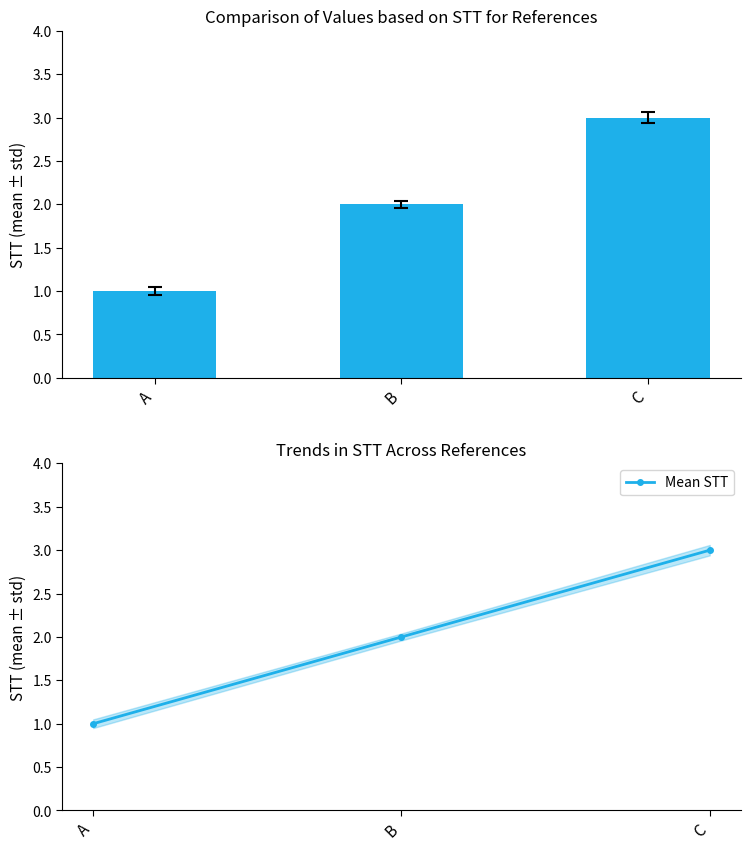

At how many categories does at least one series exceed 1?

2